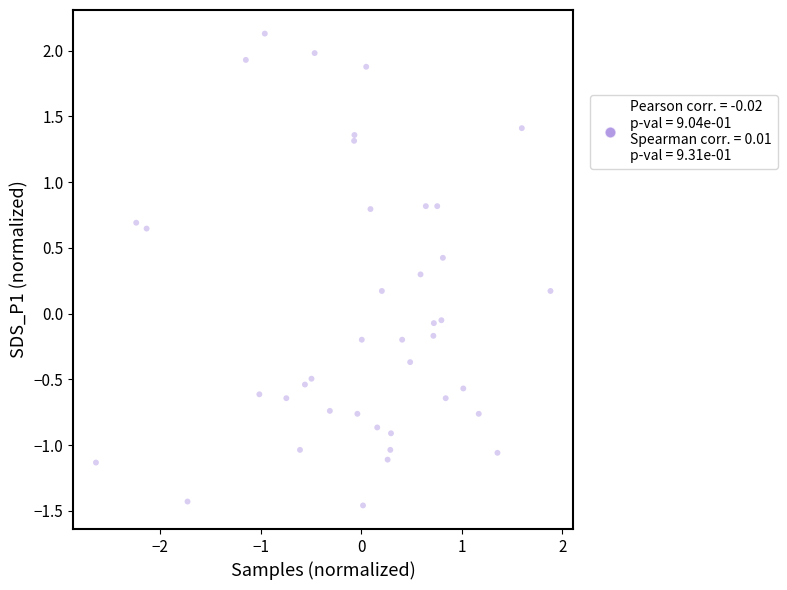

What is the range of Y values (max minus min)?

3.6